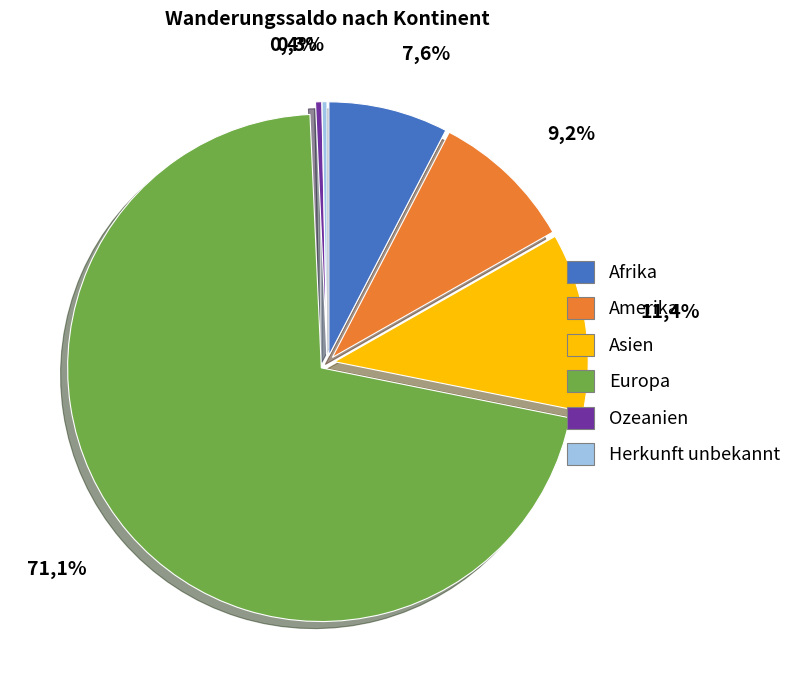

To the nearest percent, what percentage of the pie is Amerika?

9%